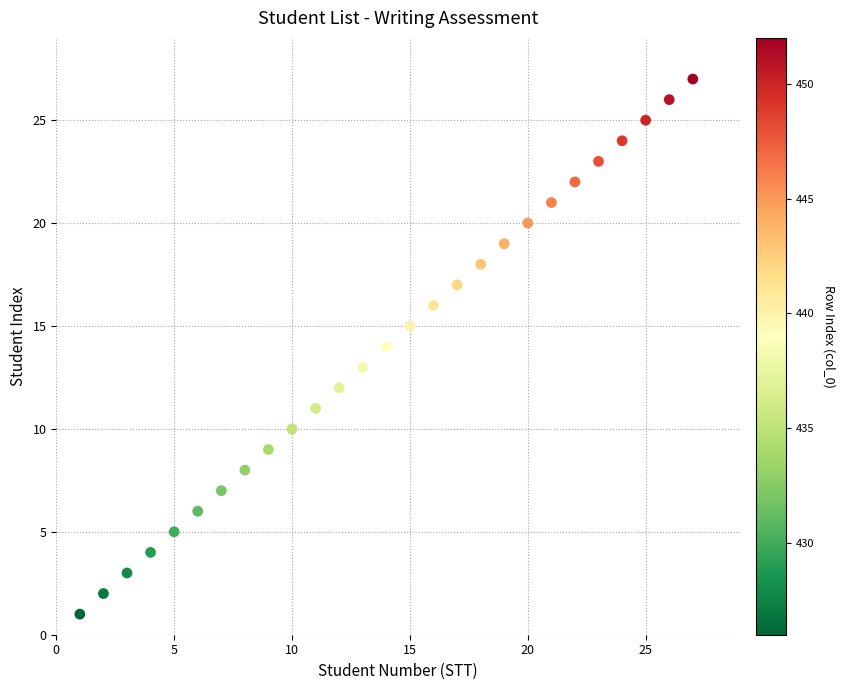

What is the range of Y values (max minus min)?

26